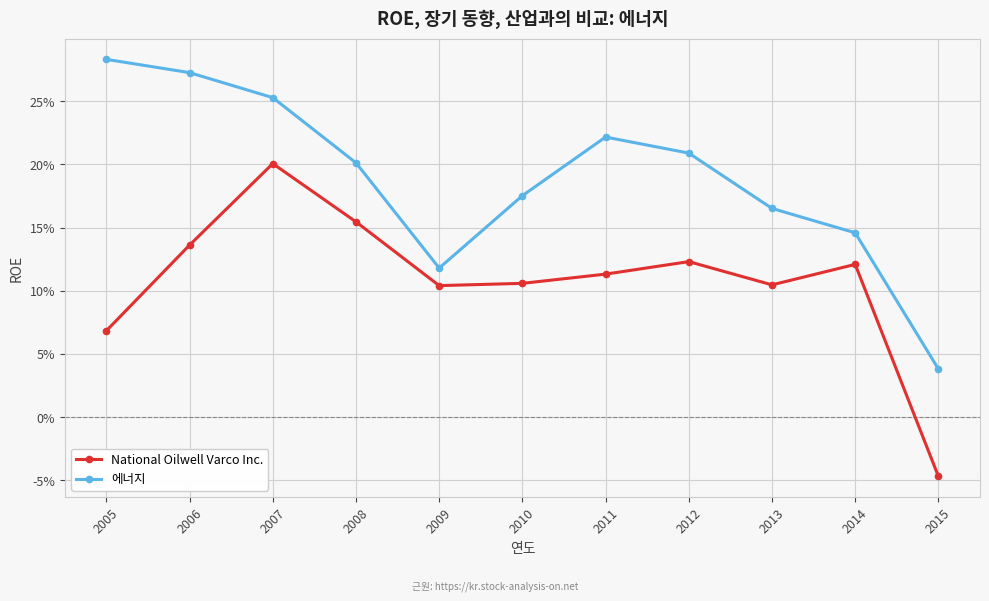

What are all the series names shown in the legend?

National Oilwell Varco Inc., 에너지